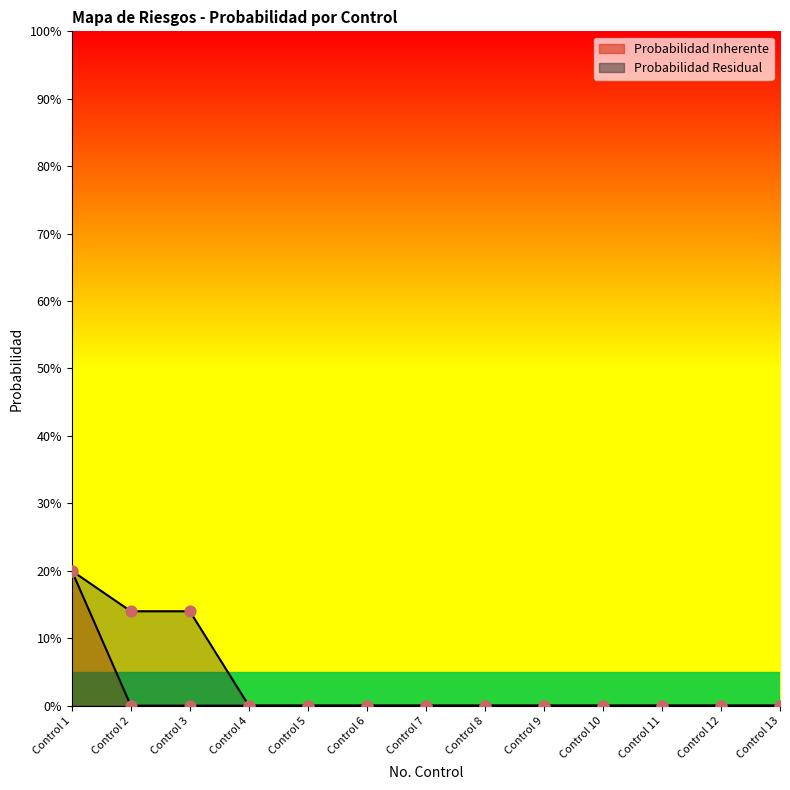

At which category is the sum across all series the highest?

Control 1